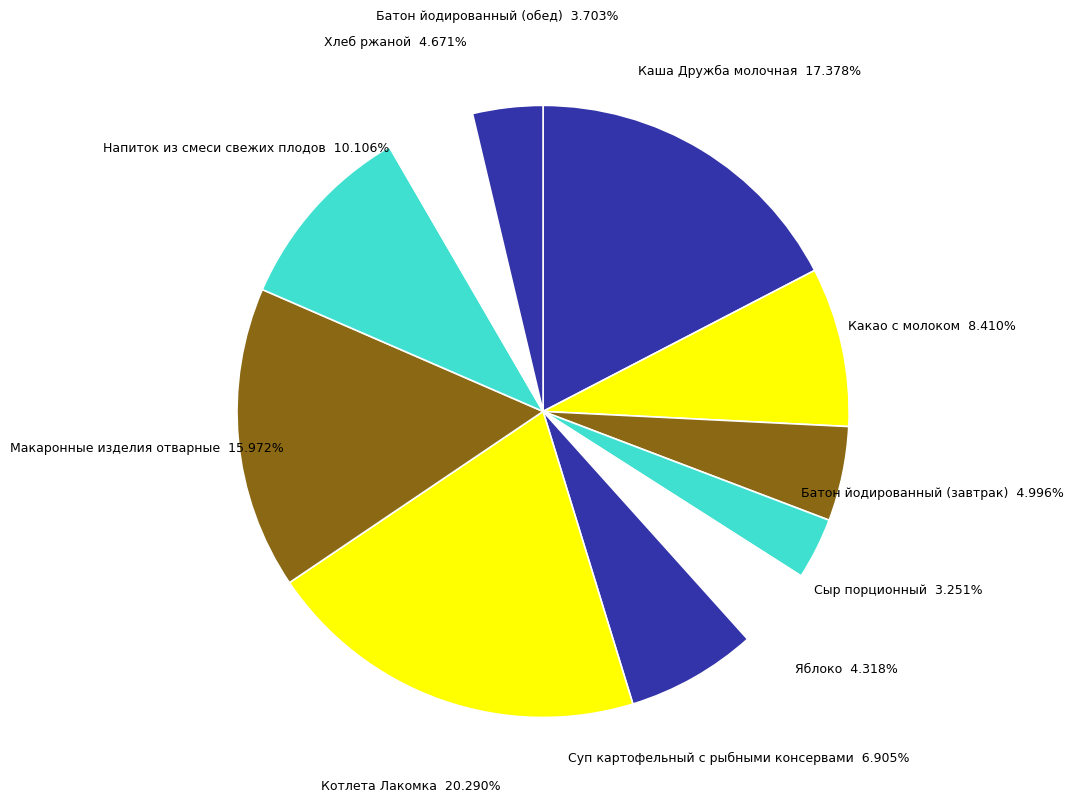

Count the number of slices in the pie.

11